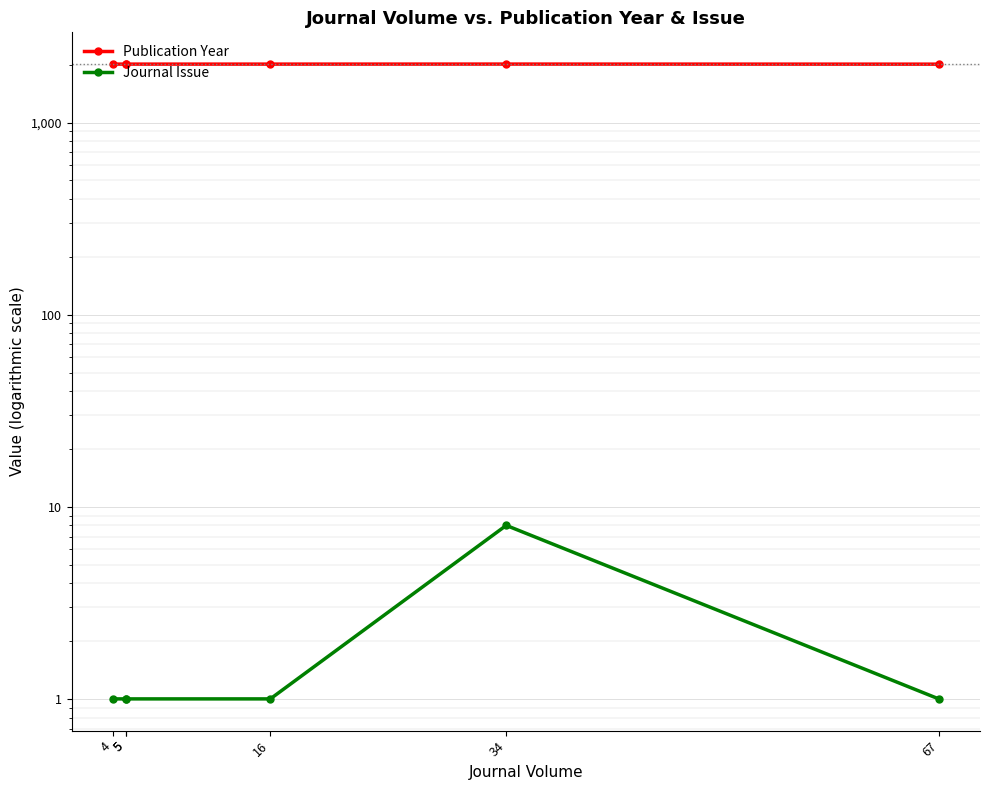

What is the total value across all series at 34?

2024